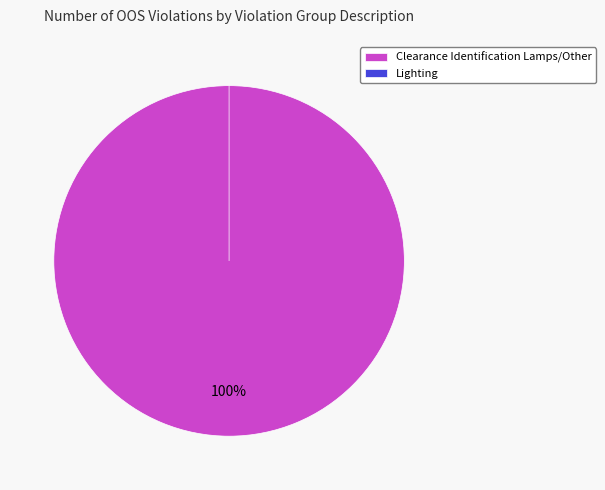

Which category has the smallest portion of the pie?

Lighting